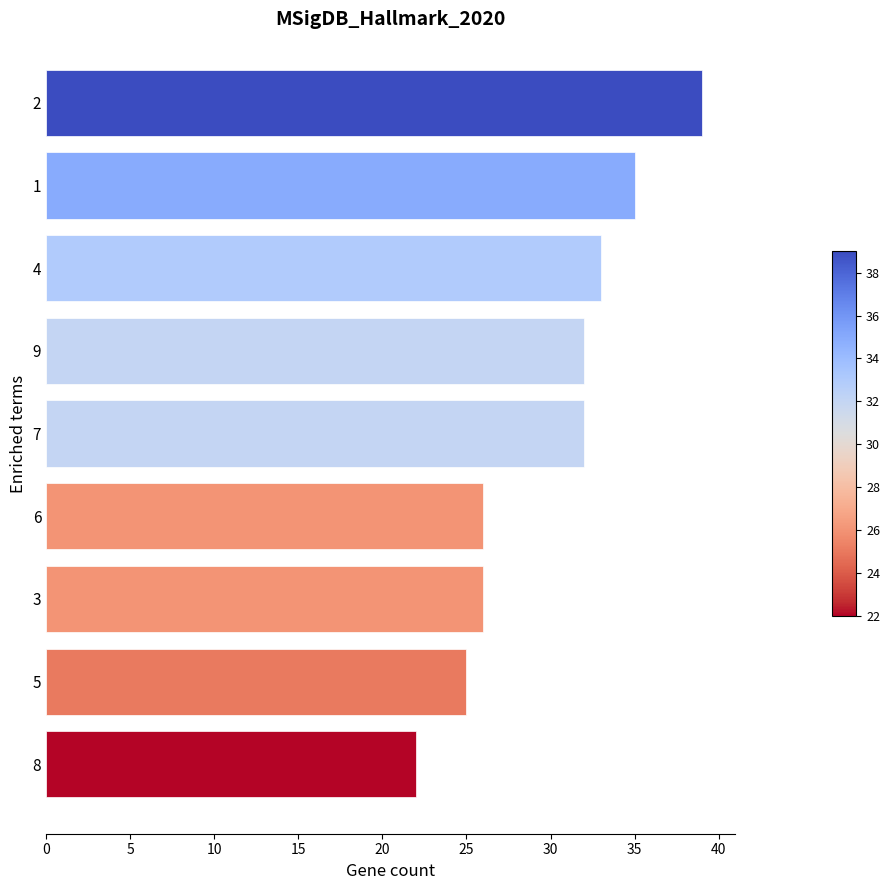

Reading bottom to top, what are all the values shown in this chart?

22	25	26	26	32	32	33	35	39